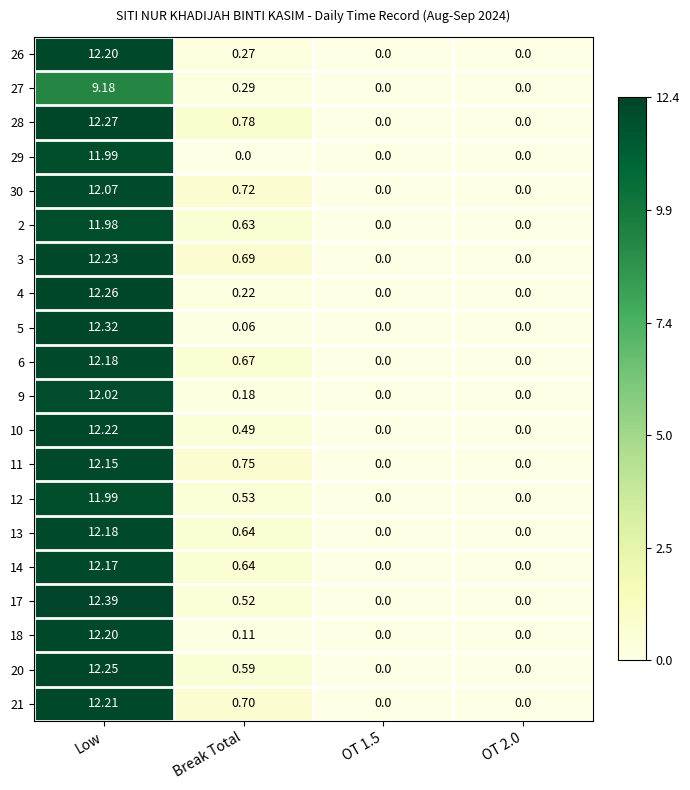

At which category does the chart reach its peak across all series?

Low